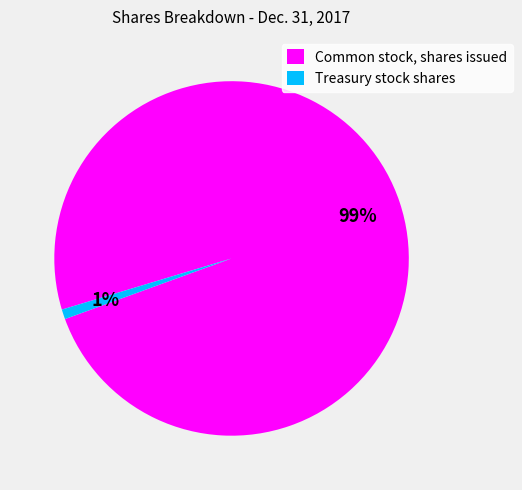

Is it true that Common stock, shares issued is 91% of the pie?

False